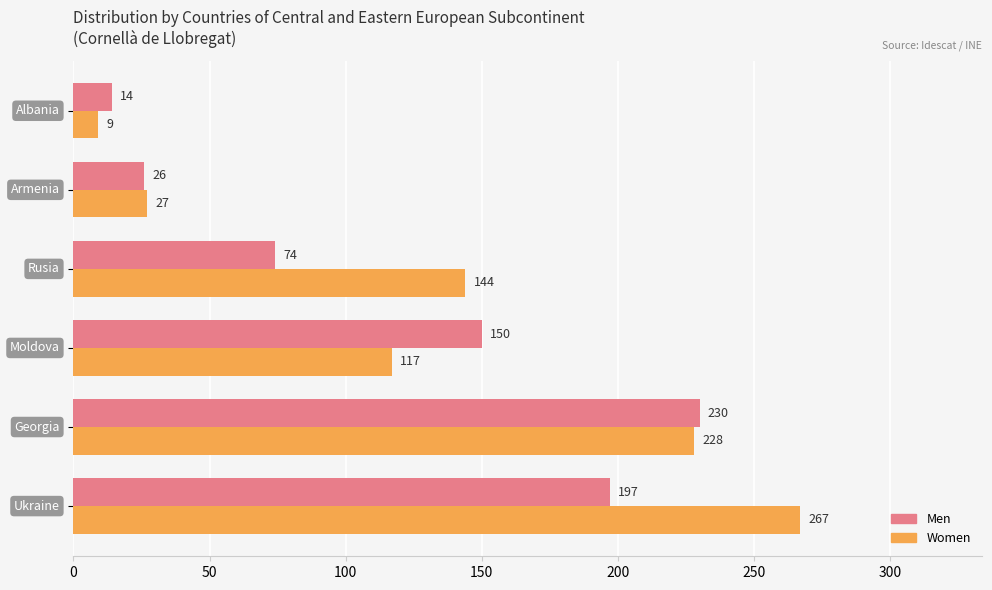

What is the average value of the Men series?

115